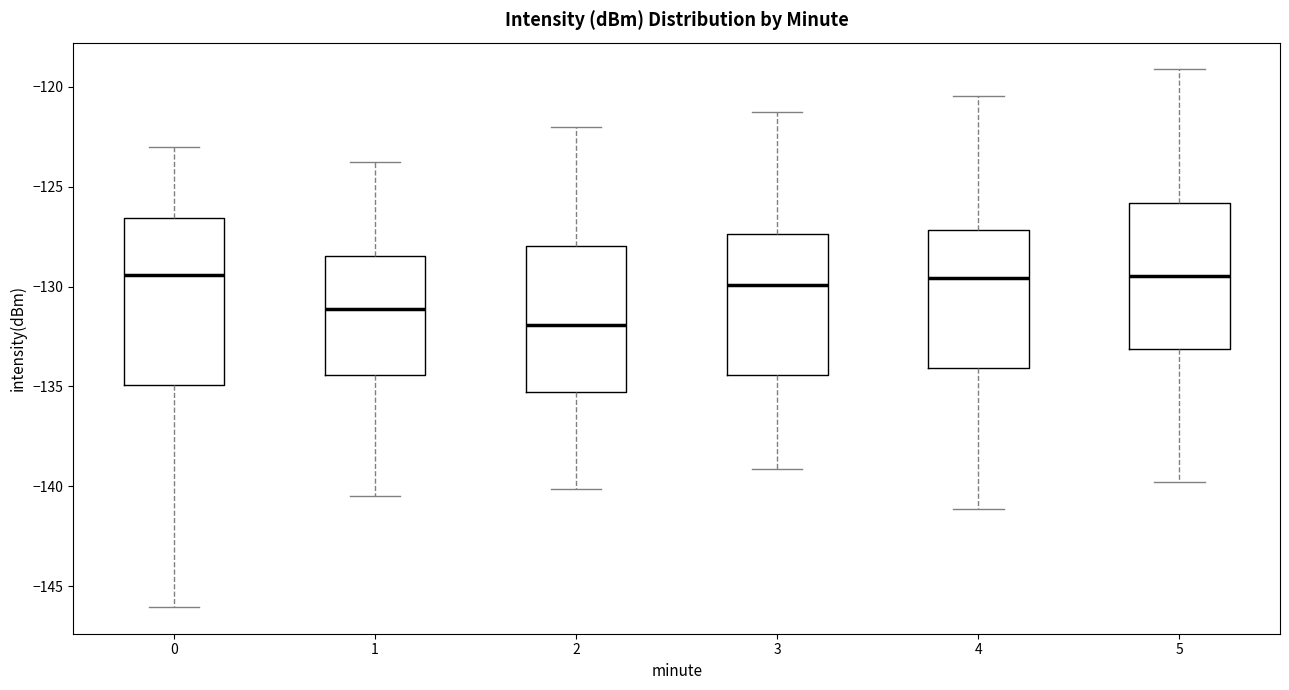

Comparing the boxes themselves (not the whiskers), which one is the tallest?

0